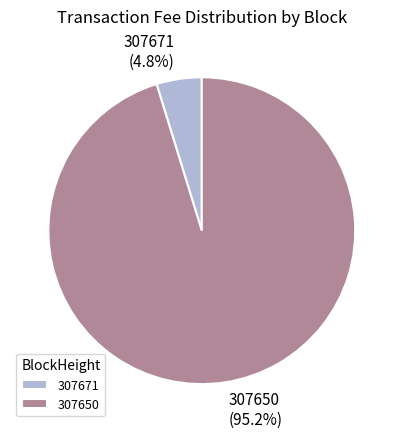

To the nearest percent, what is the difference between the 307650 and 307671 slice percentages?

90%